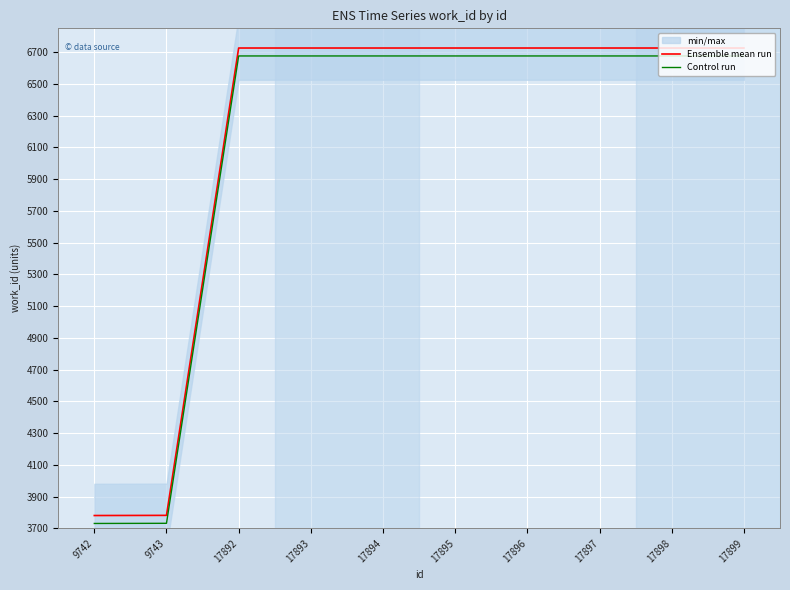

What is the difference between the maximum and minimum values in the Ensemble mean run series?

2945